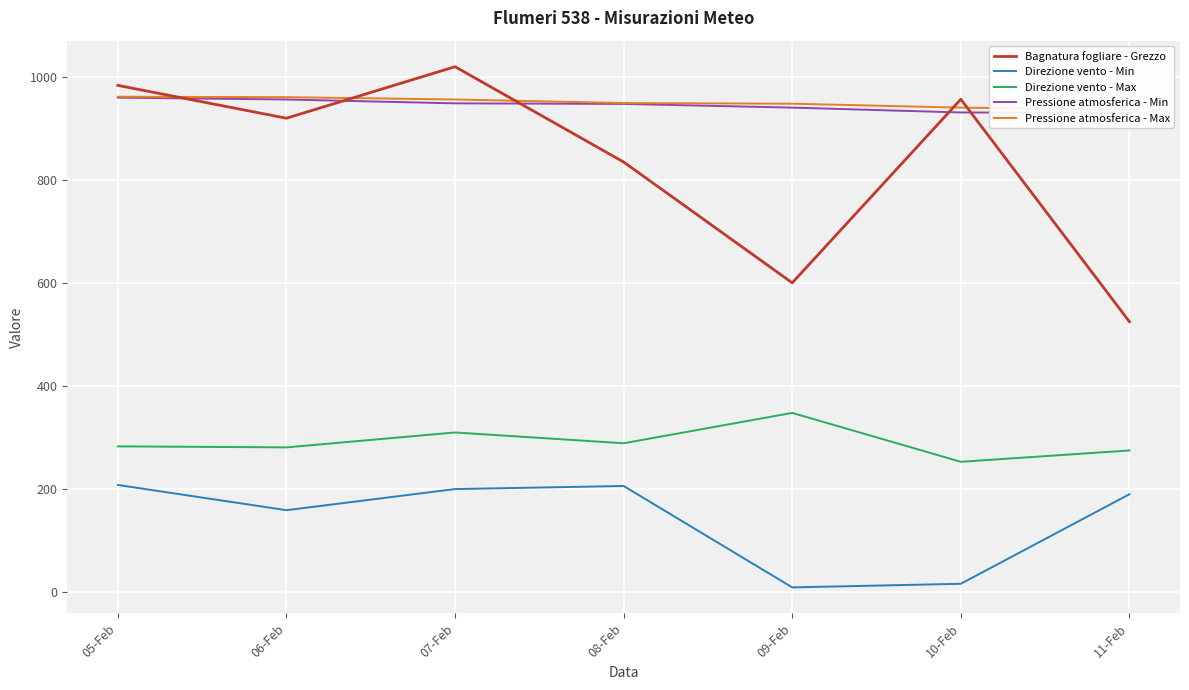

What are all the series names shown in the legend?

Bagnatura fogliare - Grezzo, Direzione vento - Min, Direzione vento - Max, Pressione atmosferica - Min, Pressione atmosferica - Max